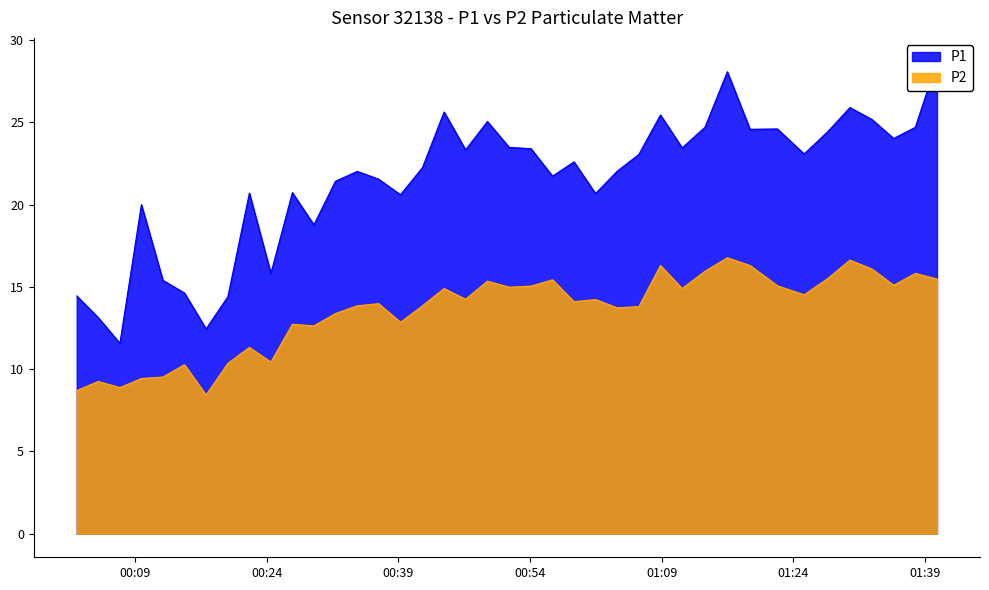

What is the lowest value of the P2 series?

8.4